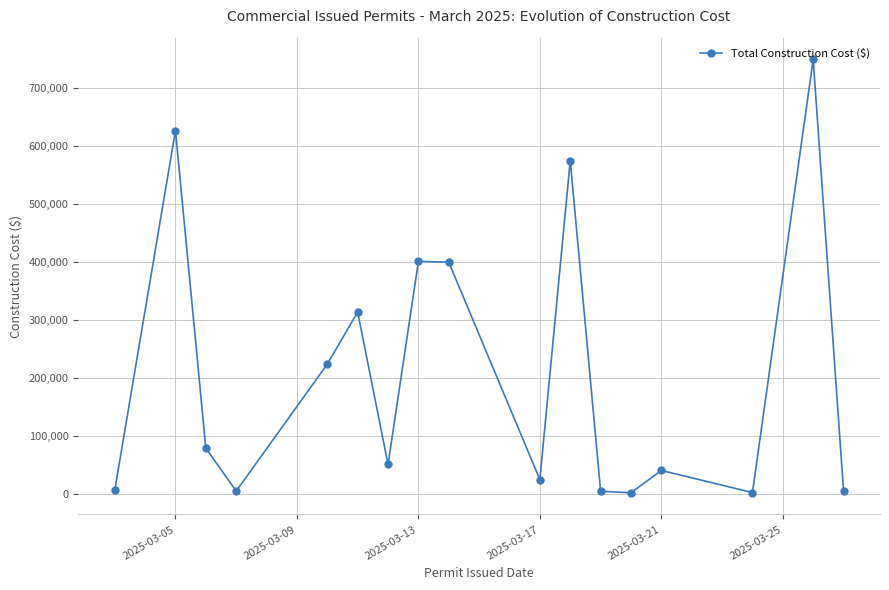

What is the difference between the second highest and second lowest values?

624600